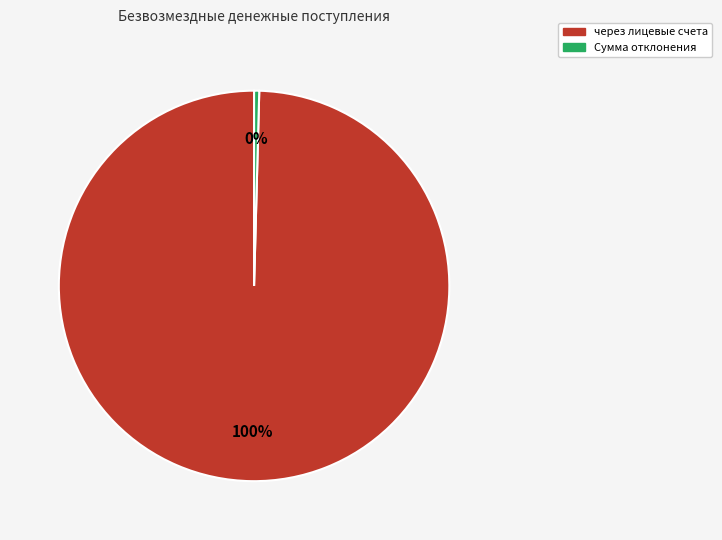

Is there a majority slice in this chart?

Yes